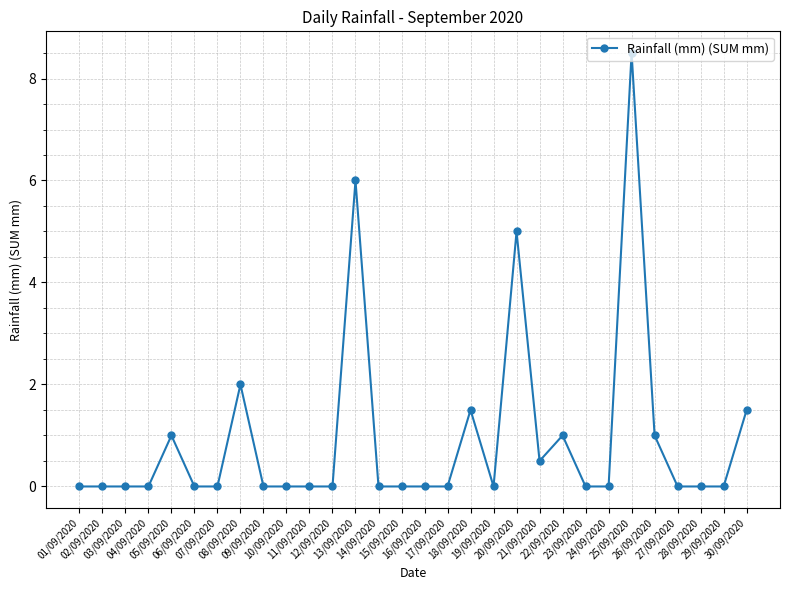

What is the difference between the values at 14/09/2020 and 26/09/2020?

1.0